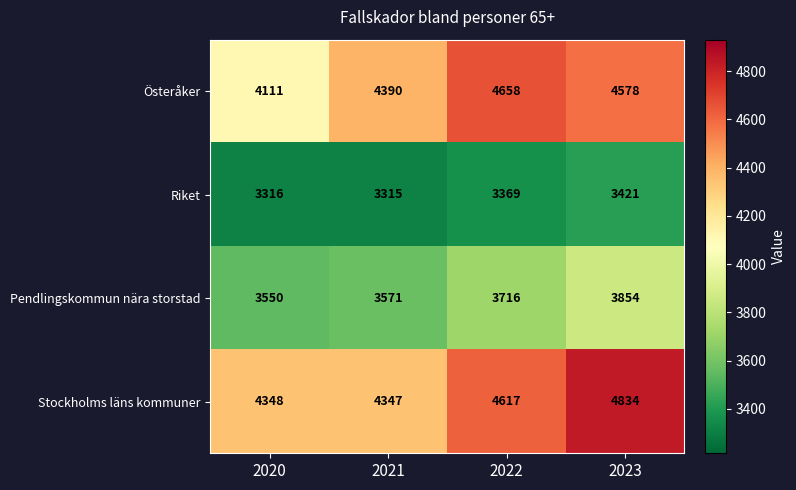

Reading left to right, transcribe all the data shown in this chart.

Österåker: 2020=4111	2021=4390	2022=4658	2023=4578
Riket: 2020=3316	2021=3315	2022=3369	2023=3421
Pendlingskommun nära storstad: 2020=3550	2021=3571	2022=3716	2023=3854
Stockholms läns kommuner: 2020=4348	2021=4347	2022=4617	2023=4834